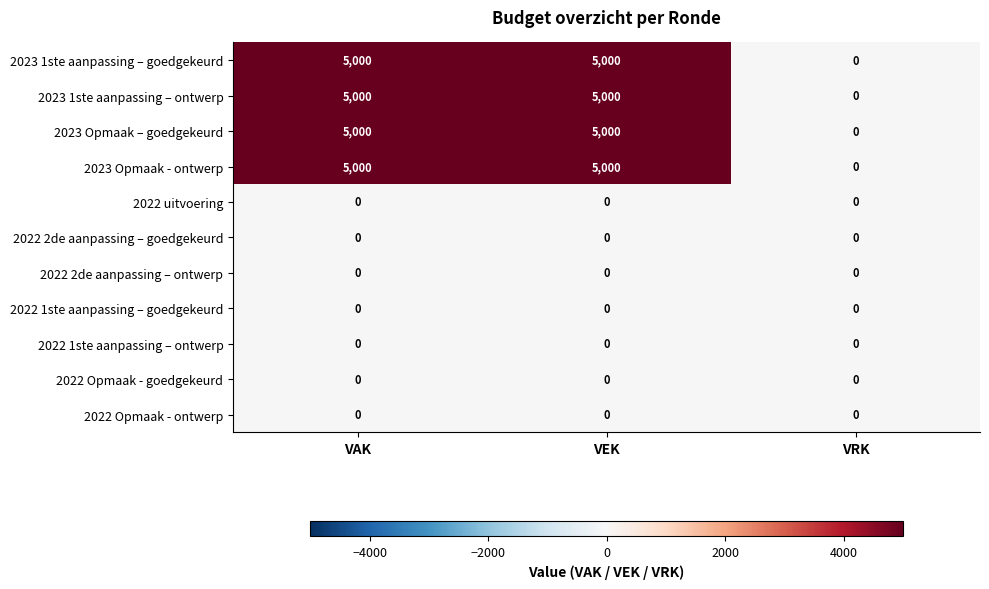

What is the maximum value shown in the chart?

5000